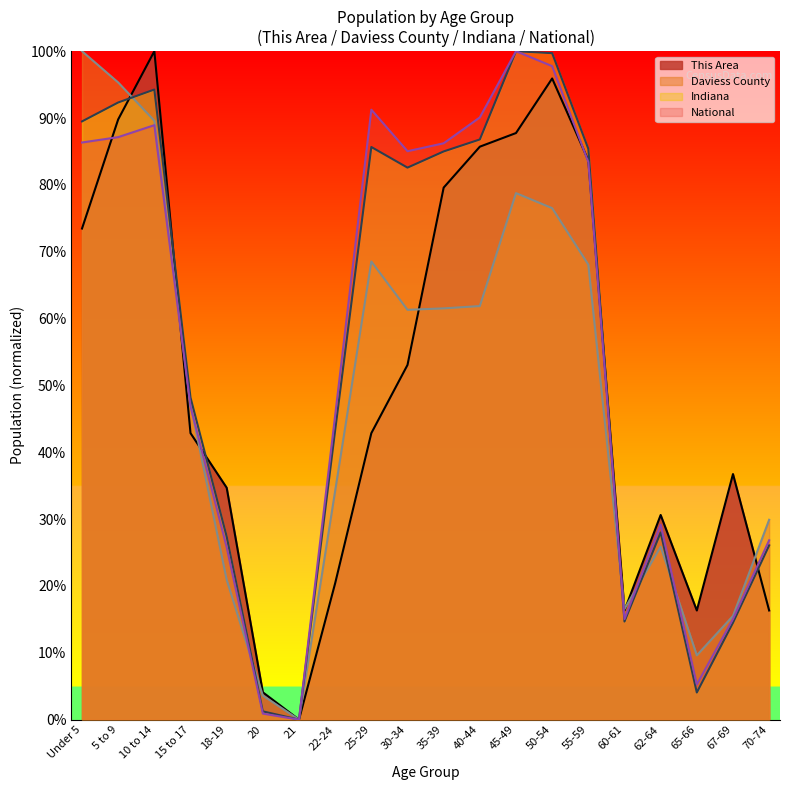

How many lines are shown in the chart?

4